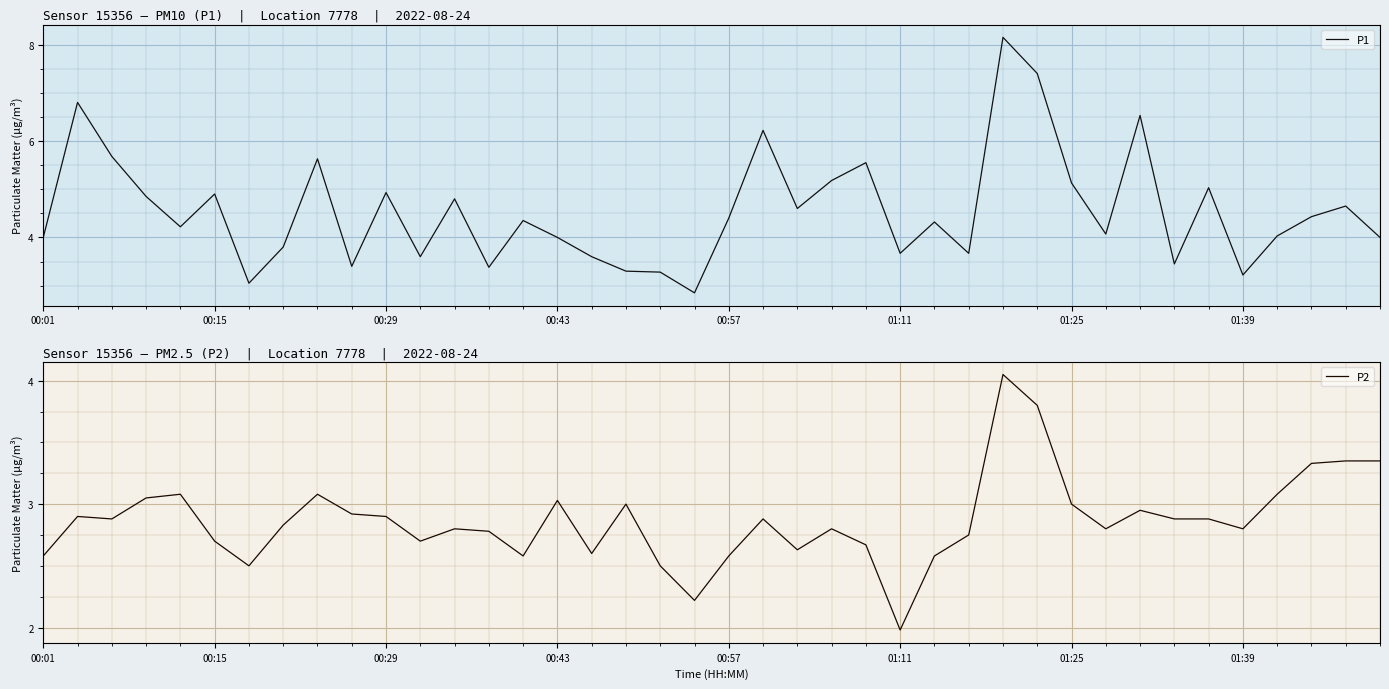

The value of P1 at 00:57 is 4.4. True or false?

True